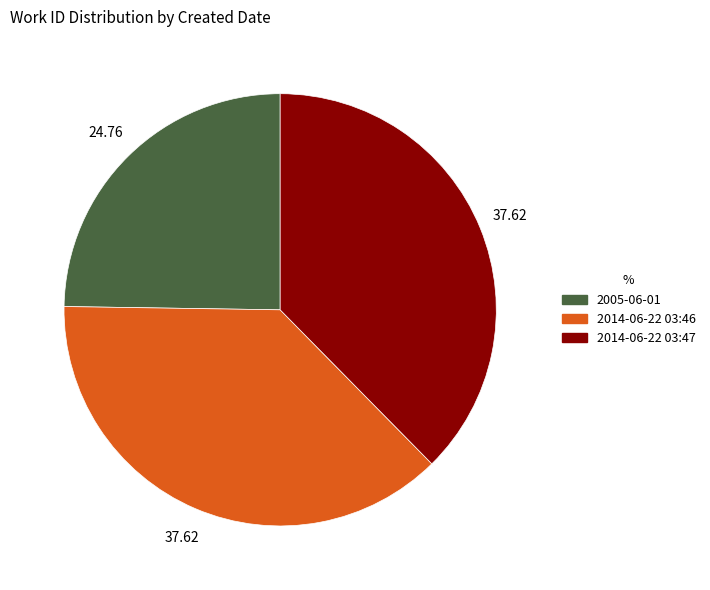

Is the sum of 2005-06-01 and 2014-06-22 03:46 greater than half?

Yes